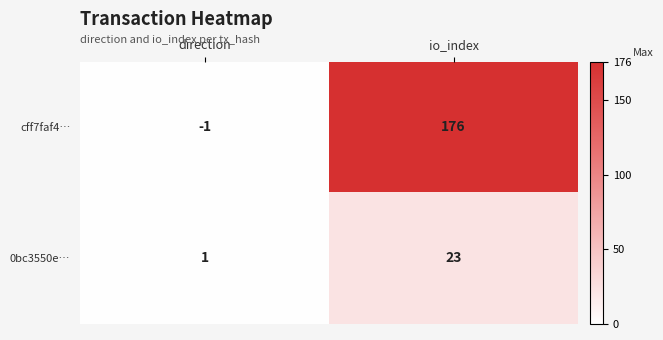

What is the sum of all 0bc3550e… values?

24